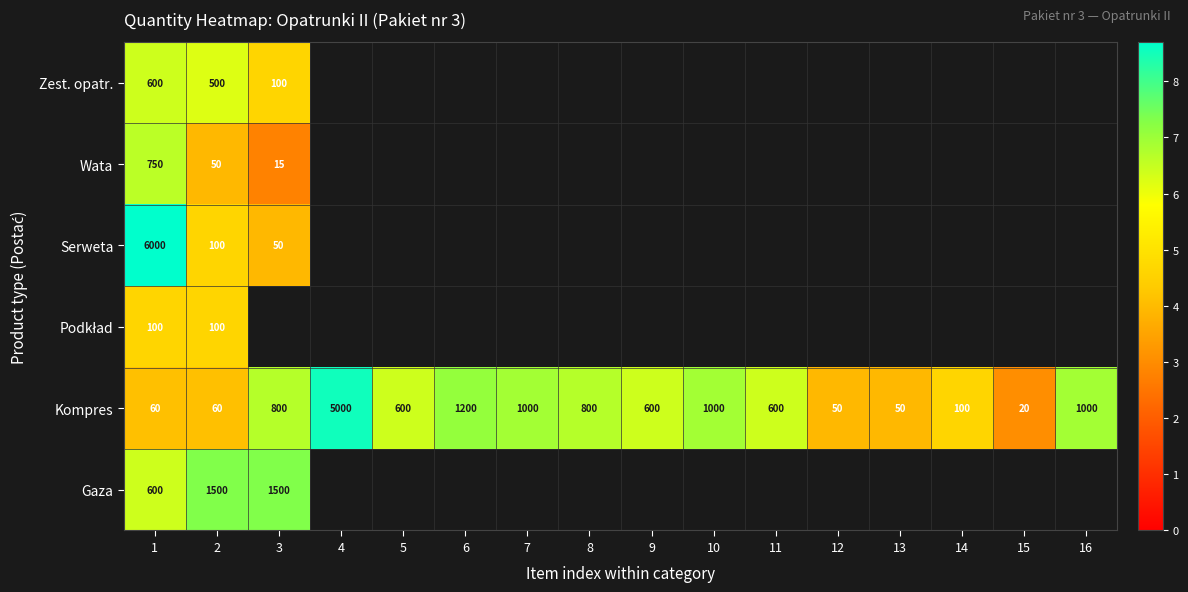

Rank the categories by Wata value from lowest to highest.

3, 4, 5, 6, 7, 8, 9, 10, 11, 12, 13, 14, 15, 16, 2, 1